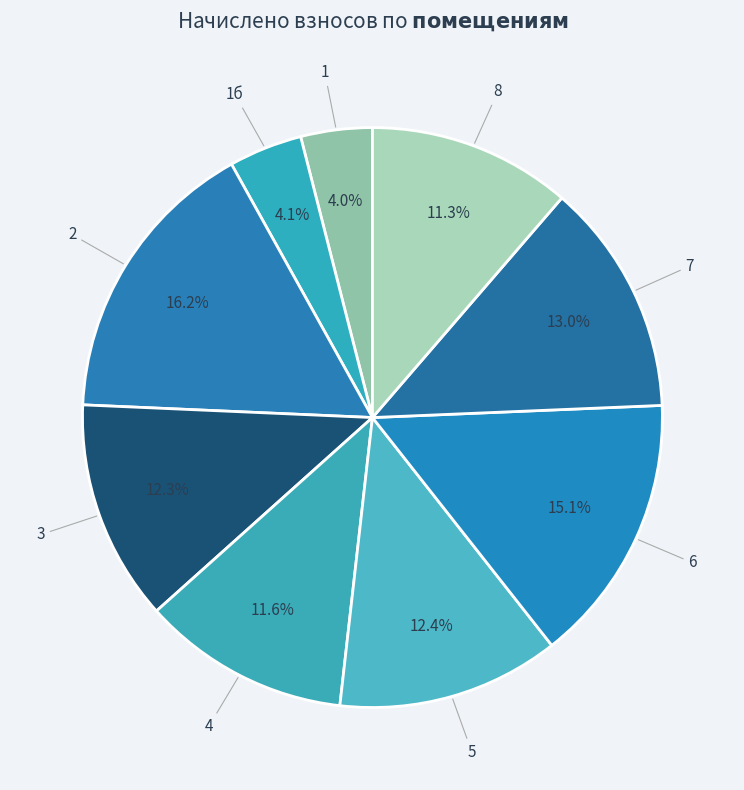

To the nearest percent, what is the combined percentage of 2 and 8?

28%